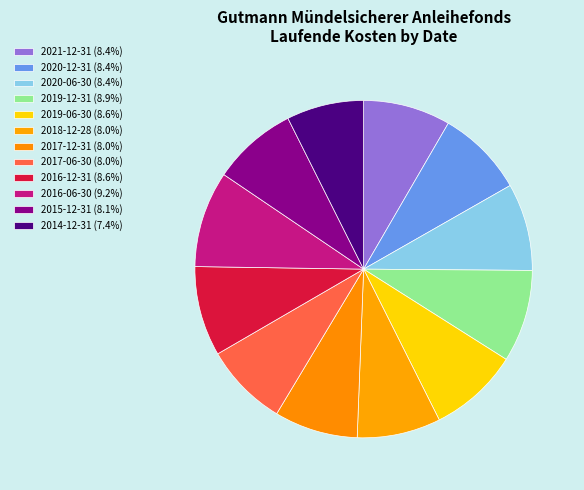

How many slices are in this pie chart?

12